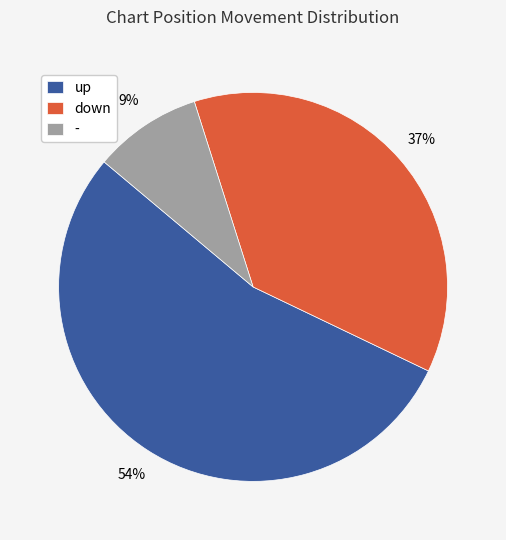

The - slice represents 9% of the pie. True or false?

True